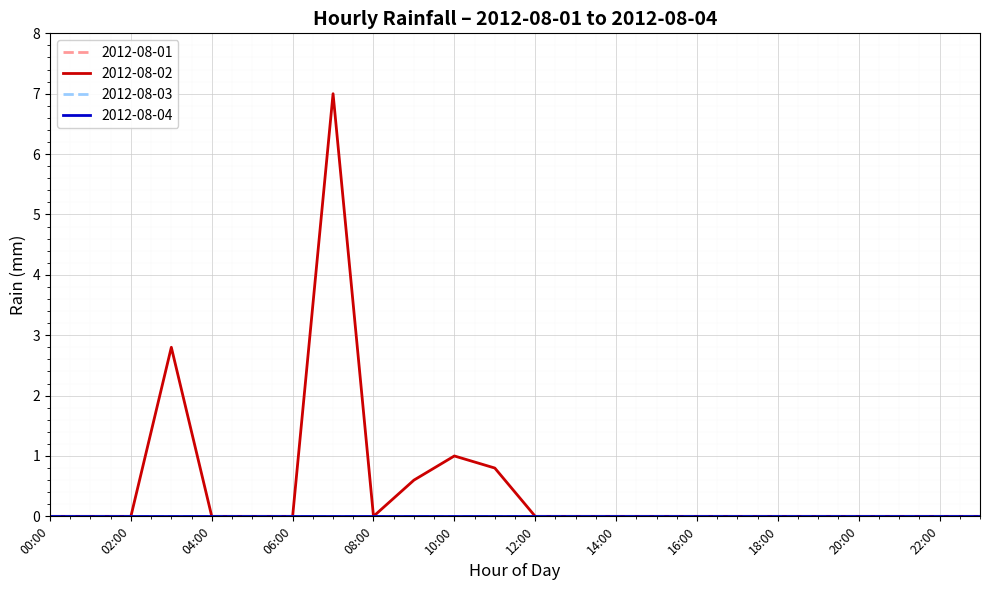

Does the chart display data point markers on the line(s)?

No